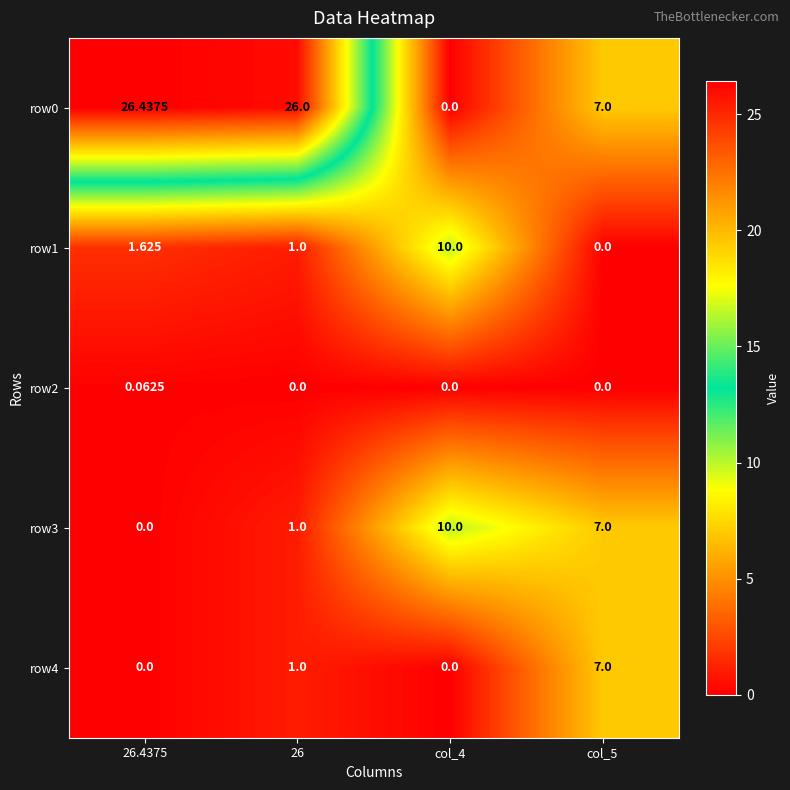

Count the number of categories in the chart.

4